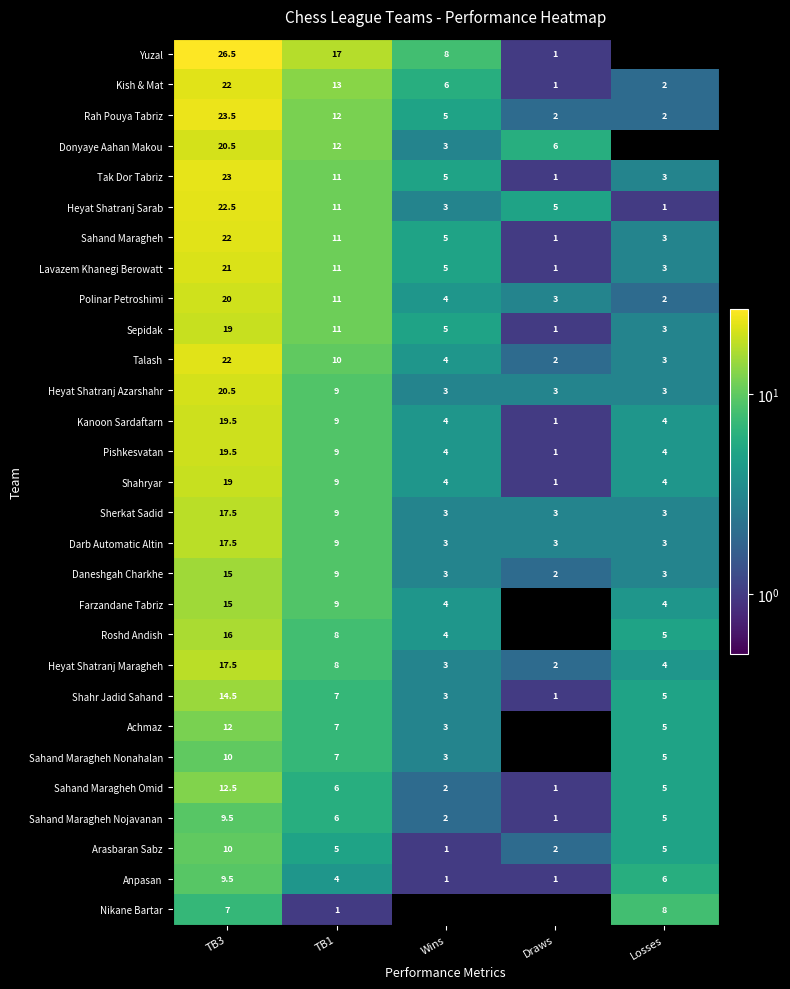

What is the maximum value for Daneshgah Charkhe?

15.0